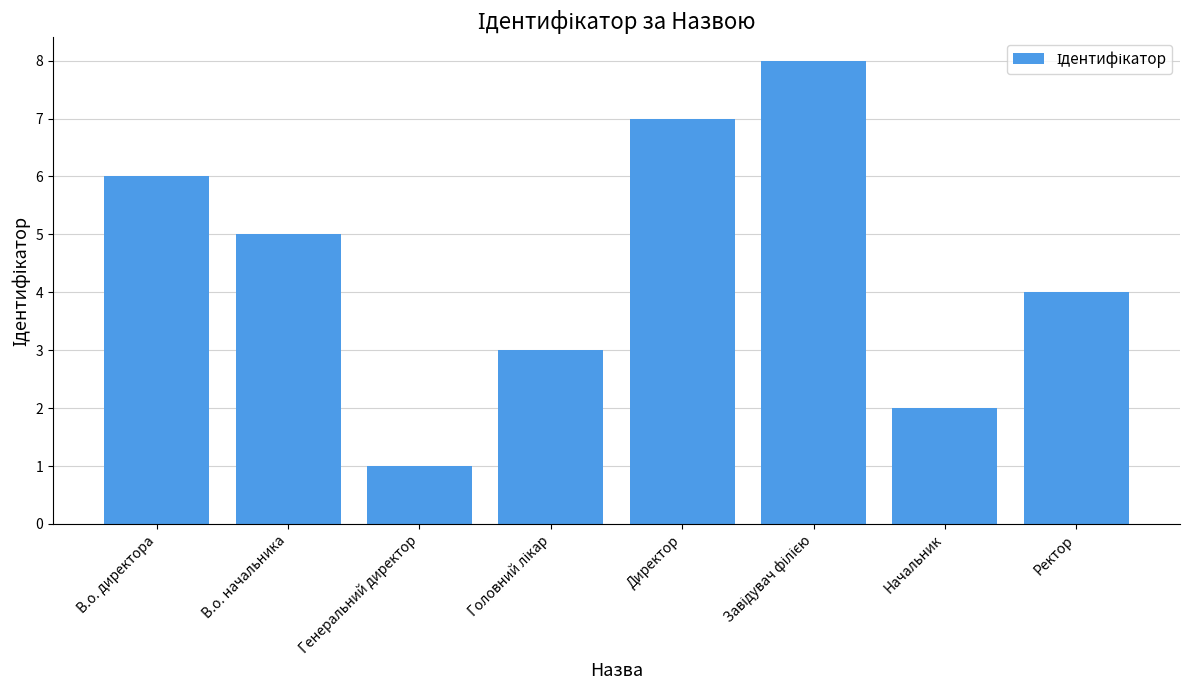

Where does the data first go above 5?

В.о. директора